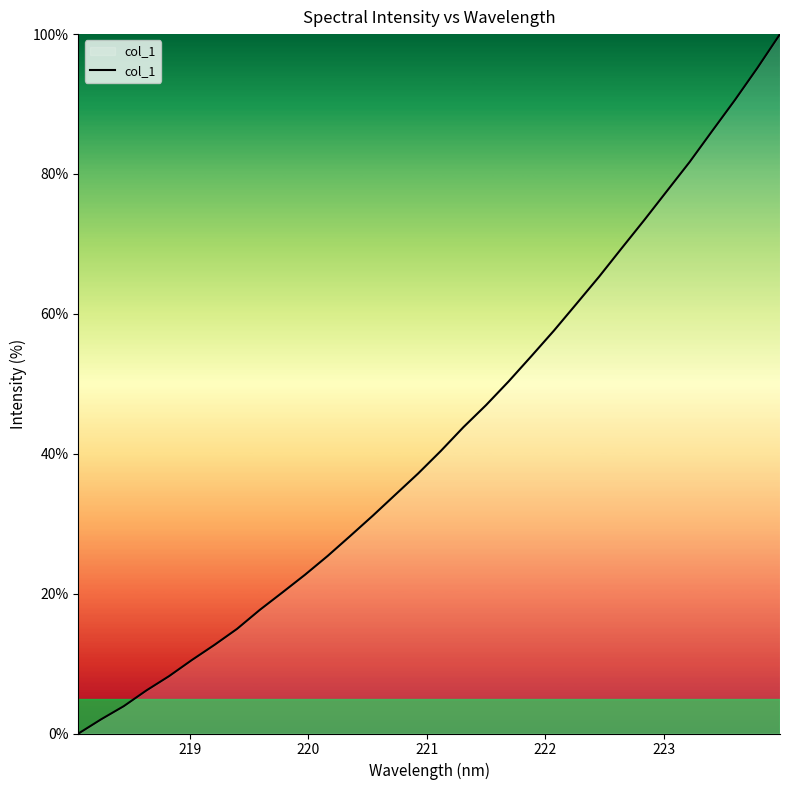

What is the difference between the maximum and minimum values?

100.0